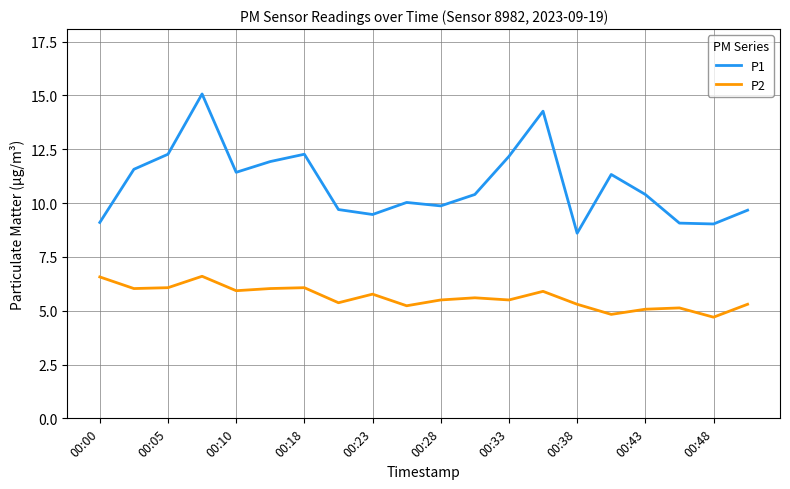

What is the lowest value of the P2 series?

4.7